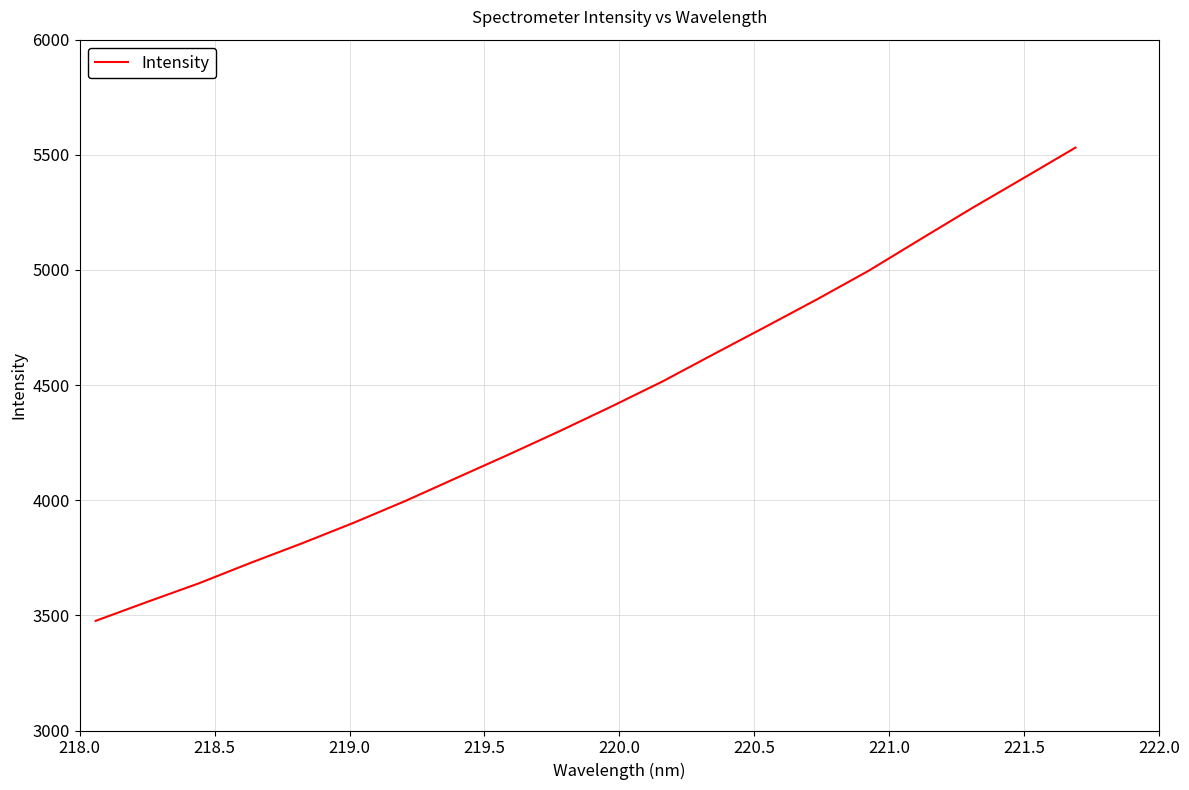

What is the smallest value displayed?

3476.2